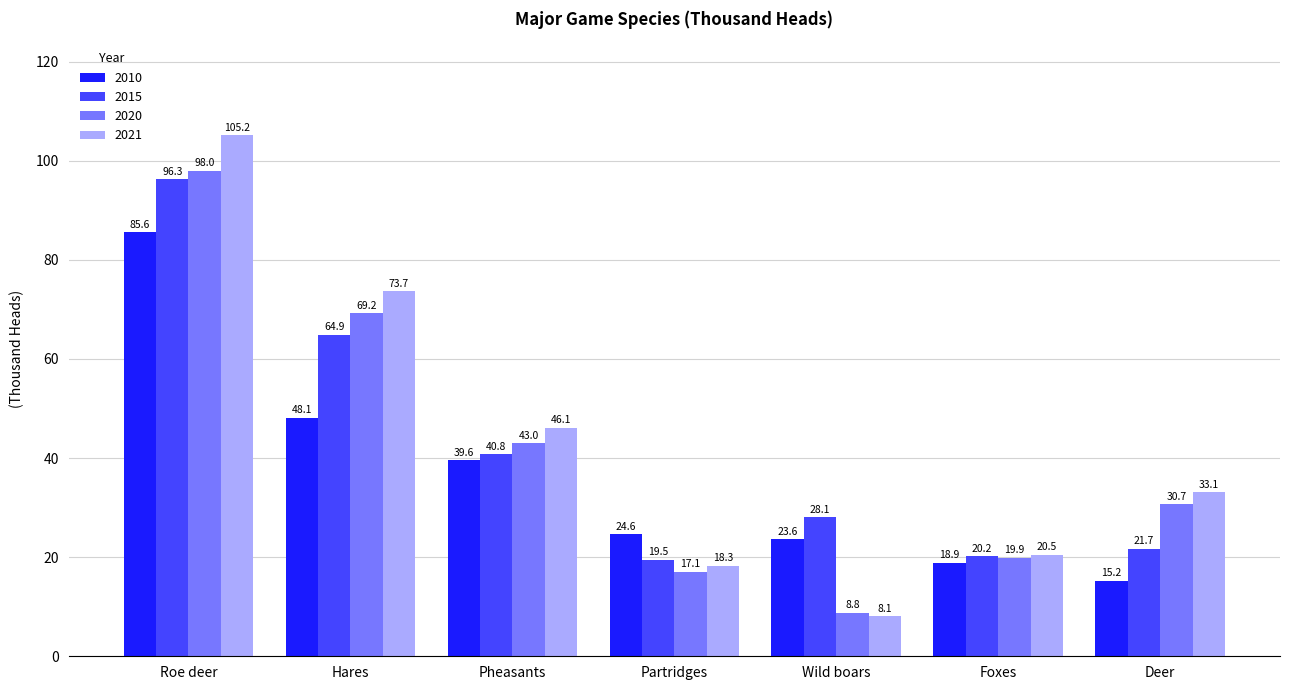

Which series has the largest range (max minus min)?

2021